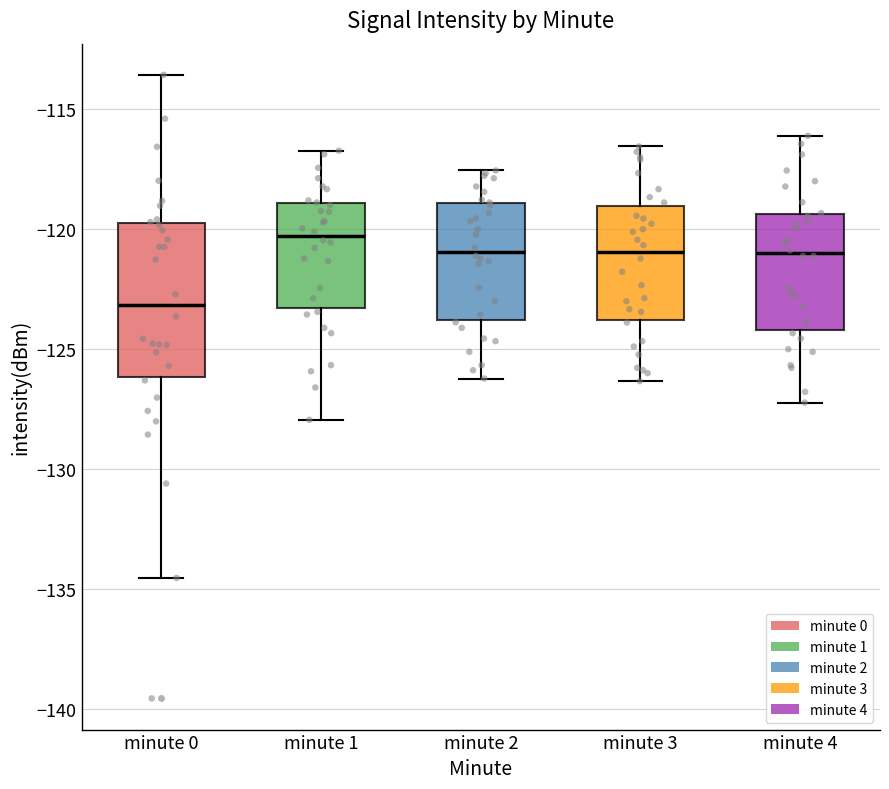

Where does the median line of the box for minute 3 sit on the y-axis? The values are not printed on the chart, so give them approximately, as read against the axis.

-121.0